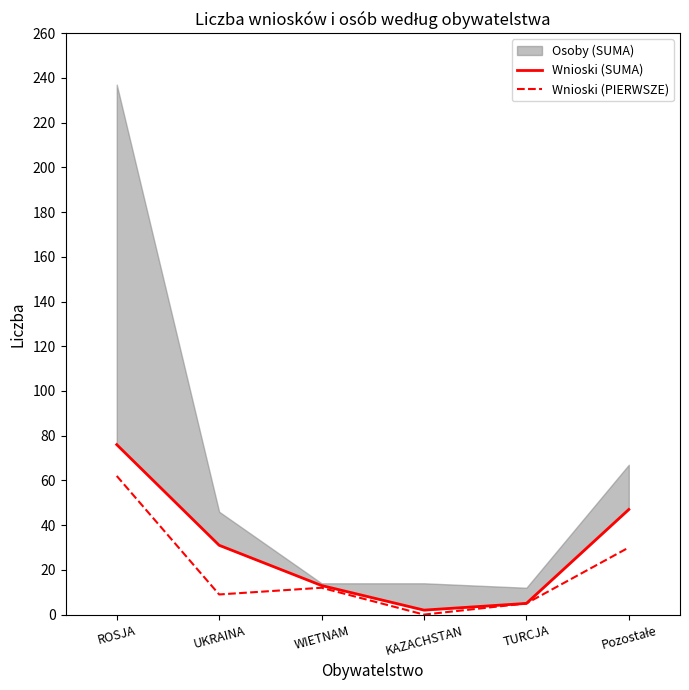

How many data points in Wnioski (SUMA) are above 31?

2